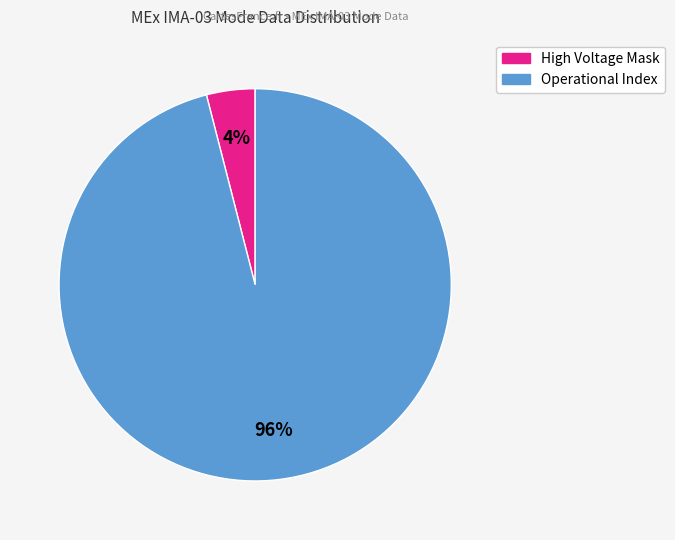

To the nearest percent, what is the difference between the largest and smallest slice percentages?

92%